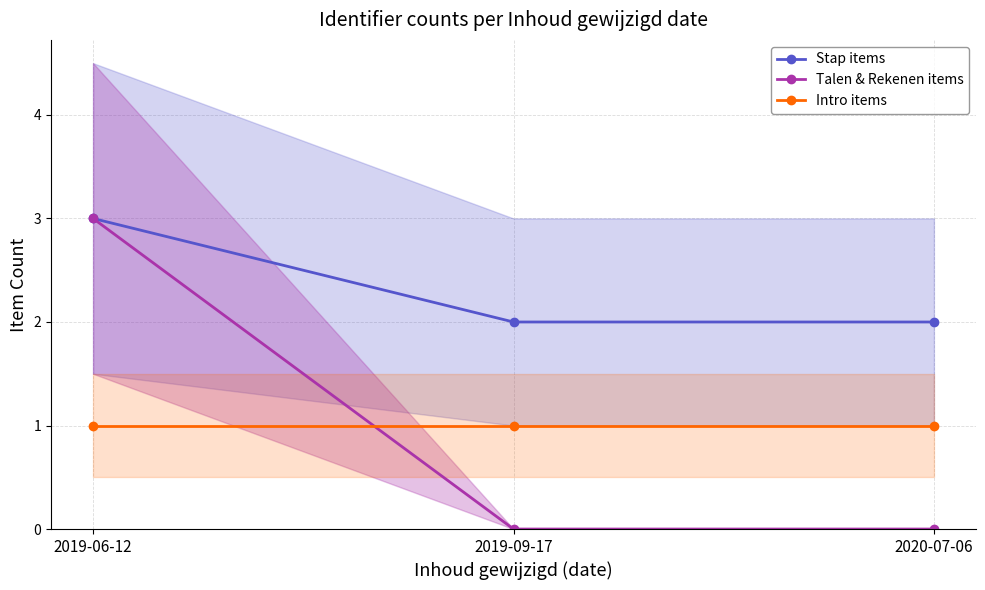

What is the total value across all series at 2019-09-17?

3